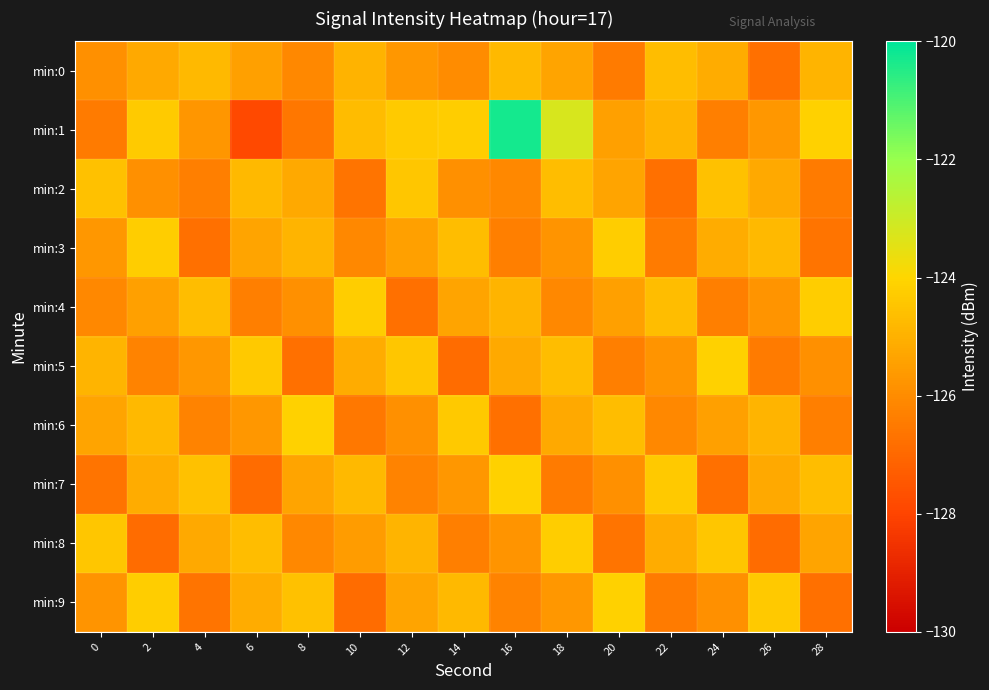

What is the smallest value displayed?

-127.9